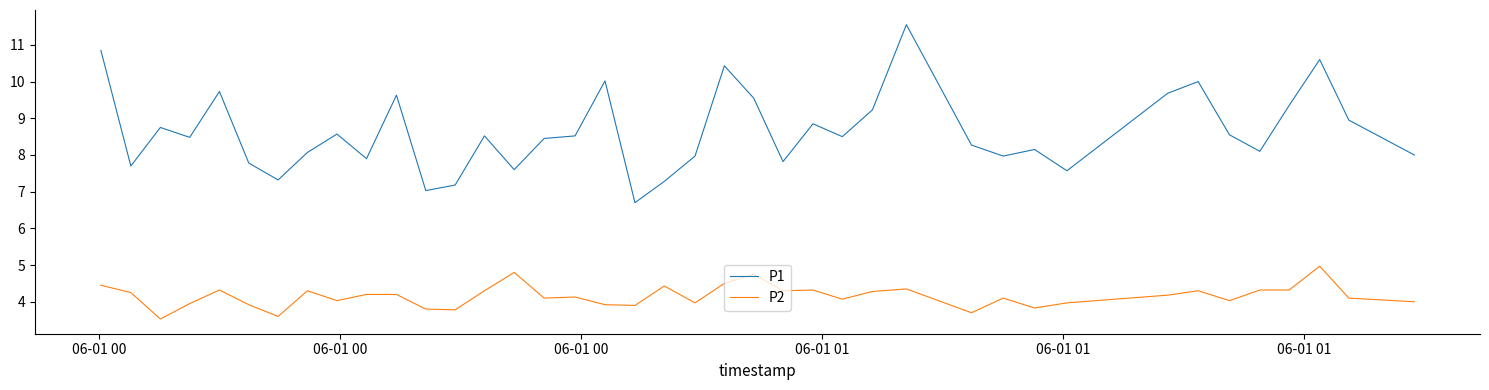

Which series has the largest total across all categories?

P1